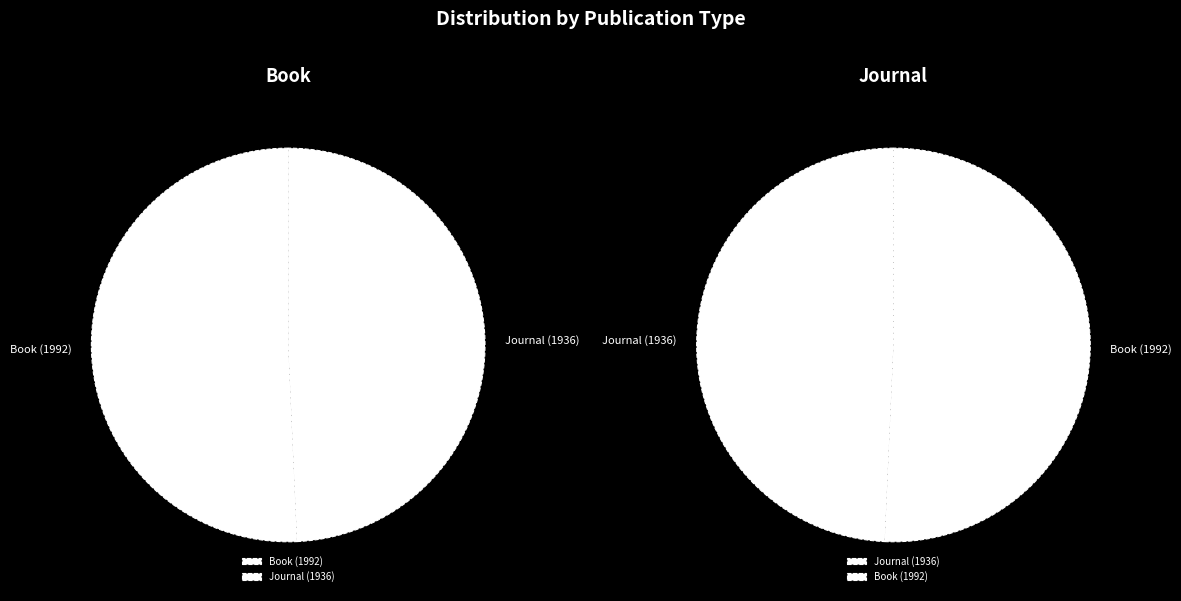

Rank the categories by value from lowest to highest.

Journal (1936), Book (1992)